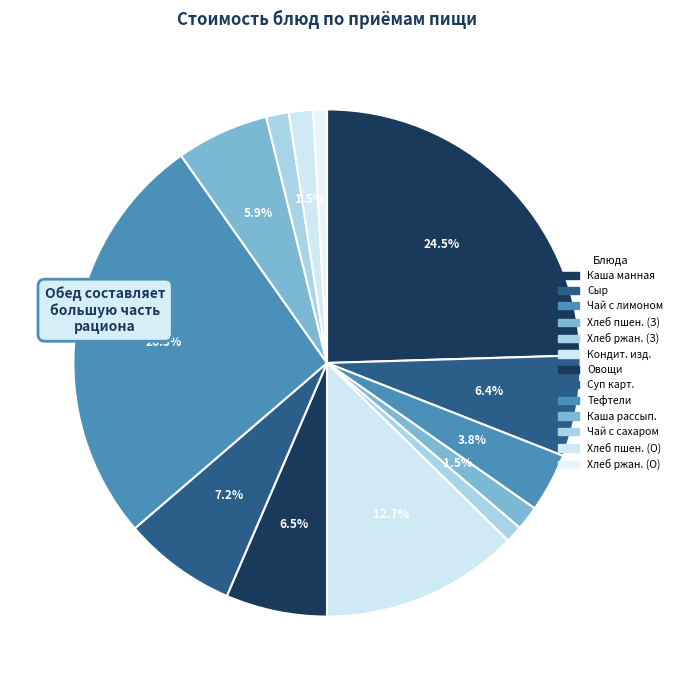

How many slices are in this pie chart?

13